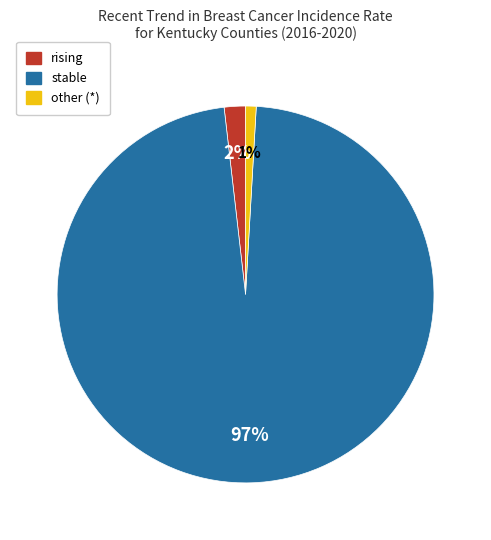

How many segments does this pie chart have?

3